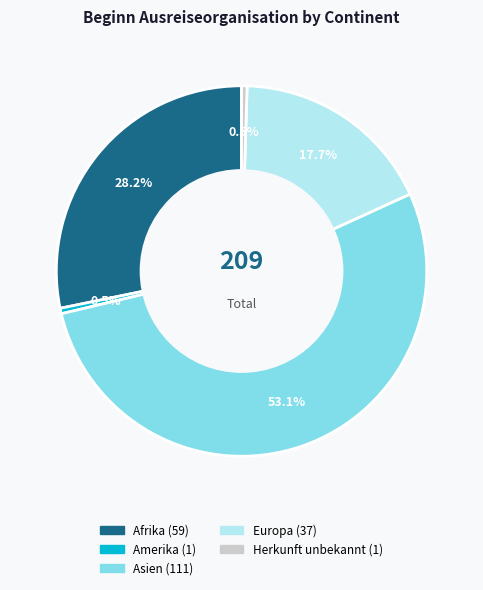

Is there any slice that represents more than half of the pie?

Yes